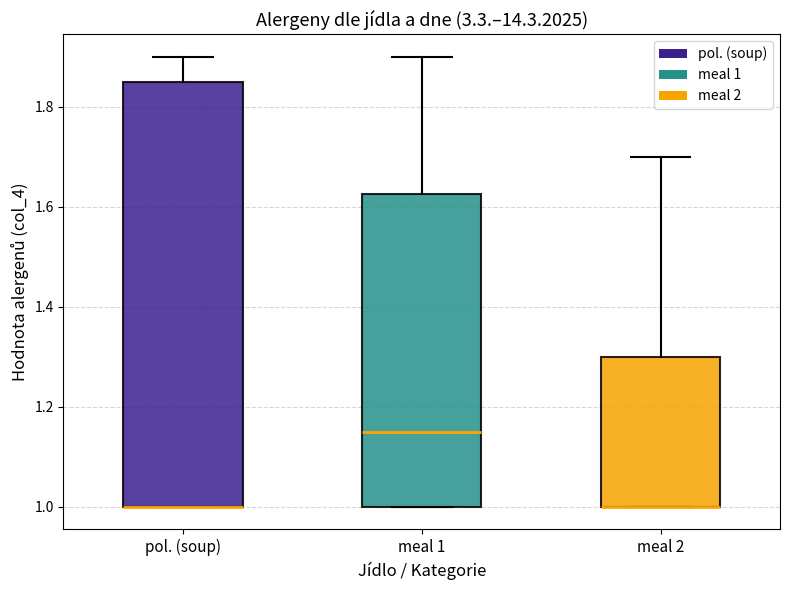

Reading left to right, read every box against the y-axis: the position of its median line, the range the box covers, and the ends of its whiskers. The values are not printed on the chart, so give them approximately, as read against the axis.

pol. (soup): median 1.00 (drawn on the box's lower edge), box 1.00 to 1.86, whiskers 1.00 to 1.90
meal 1: median 1.16, box 1.00 to 1.62, whiskers 1.00 to 1.90
meal 2: median 1.00 (drawn on the box's lower edge), box 1.00 to 1.30, whiskers 1.00 to 1.70